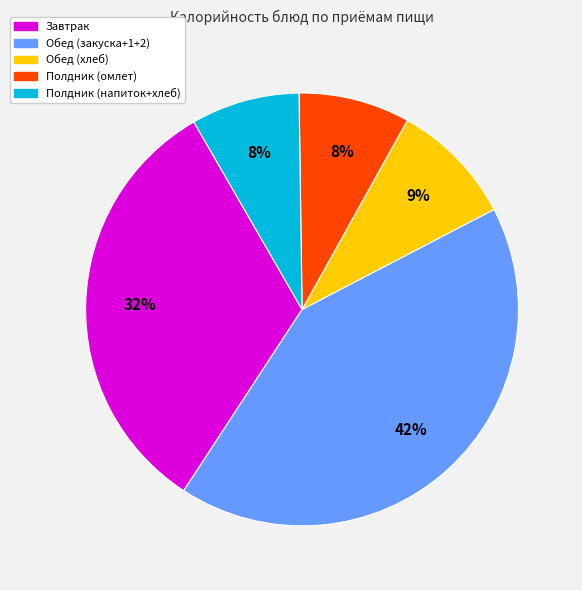

To the nearest percent, what is the difference between the largest and smallest slice percentages?

34%